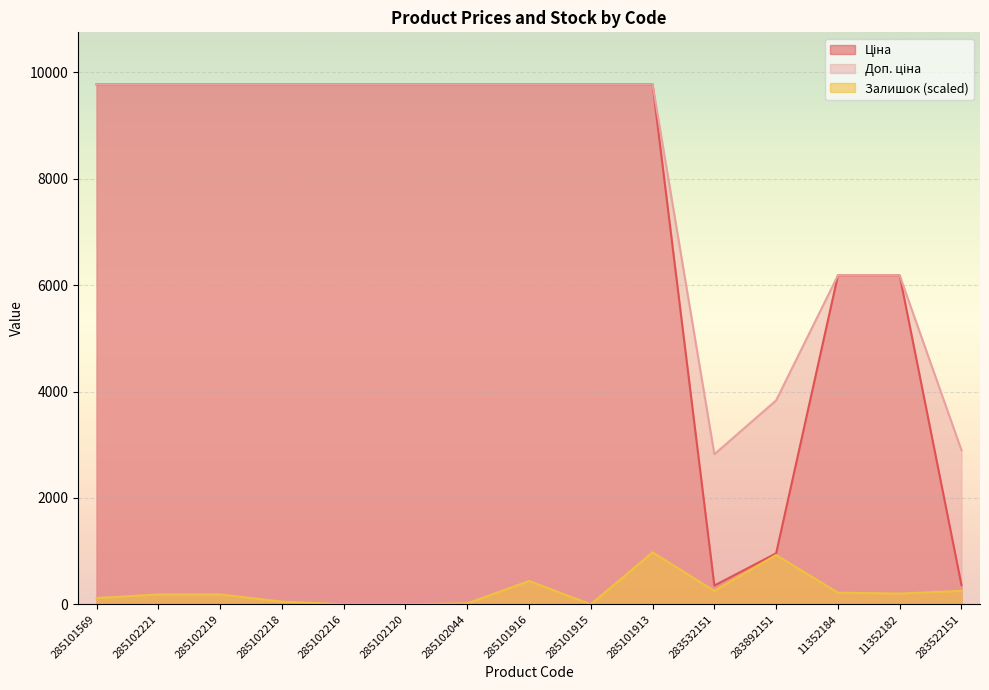

What is the sum of all Залишок values?

3825.9